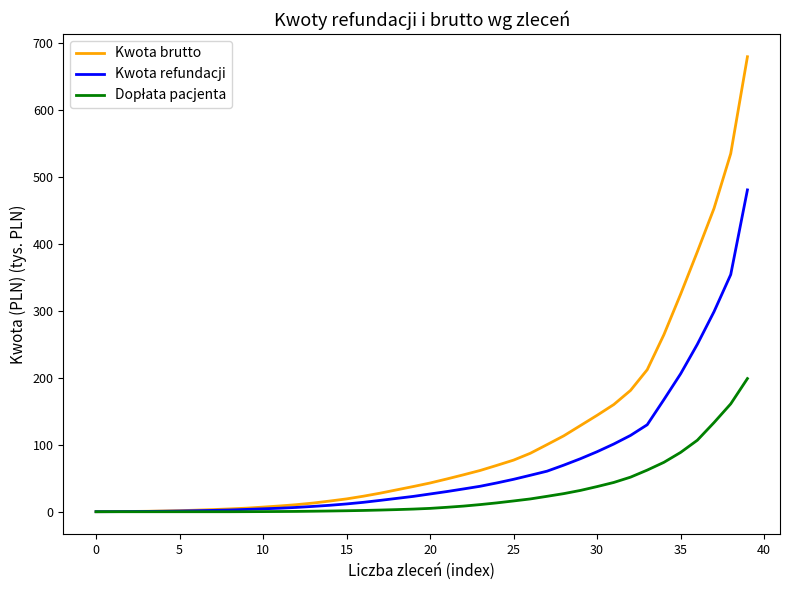

Which series has the largest range (max minus min)?

Kwota brutto